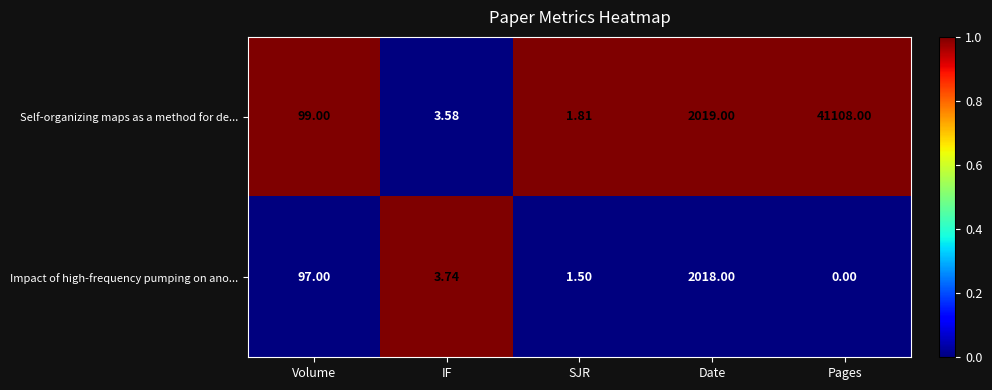

At which category is the sum across all series the highest?

Pages